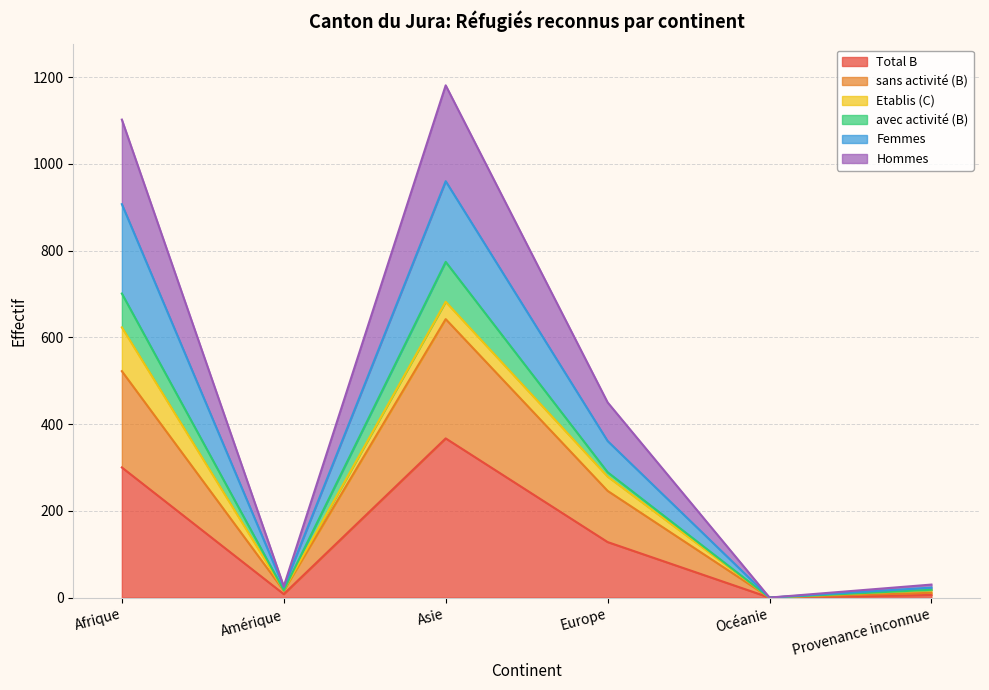

Is the value of Hommes at Océanie greater than the value of Total B at Europe?

No